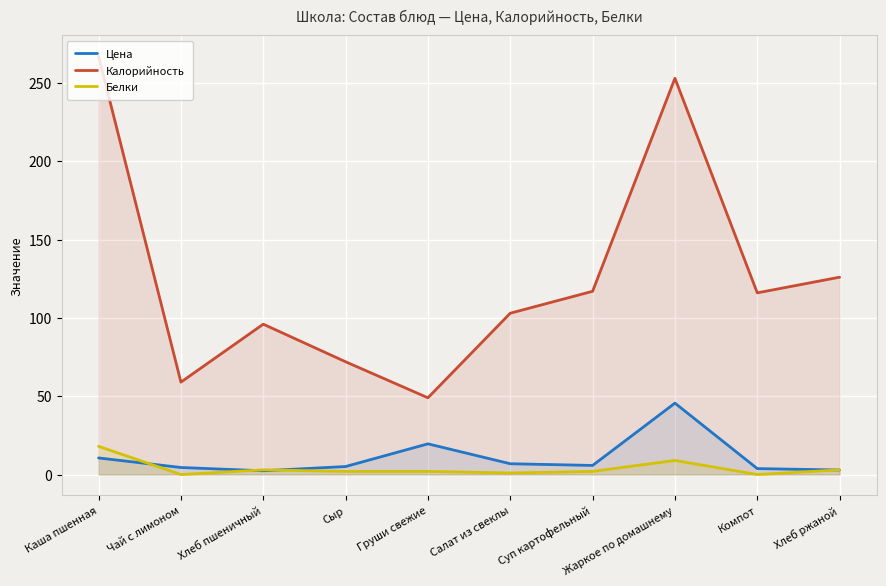

True or false: Калорийность and Белки cross at least once.

False